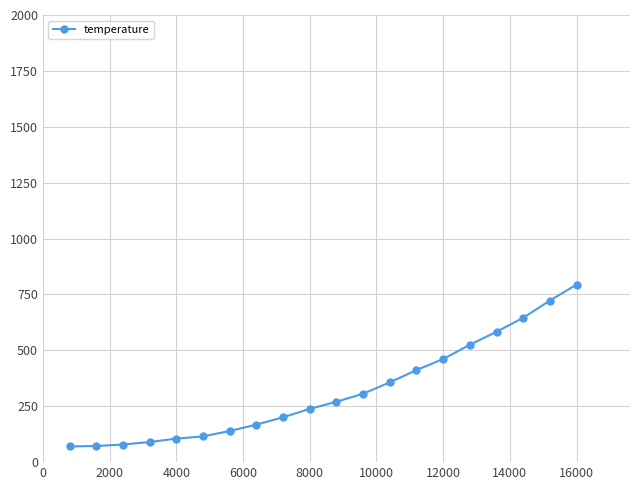

How many lines are shown in the chart?

1